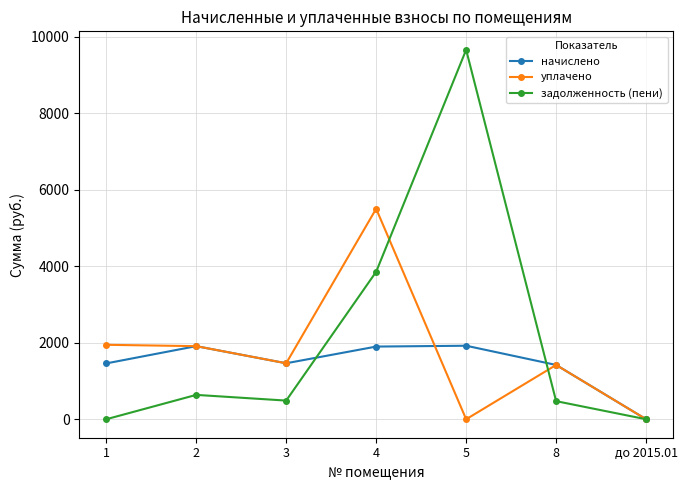

Where is the first local maximum for задолженность (пени)?

2